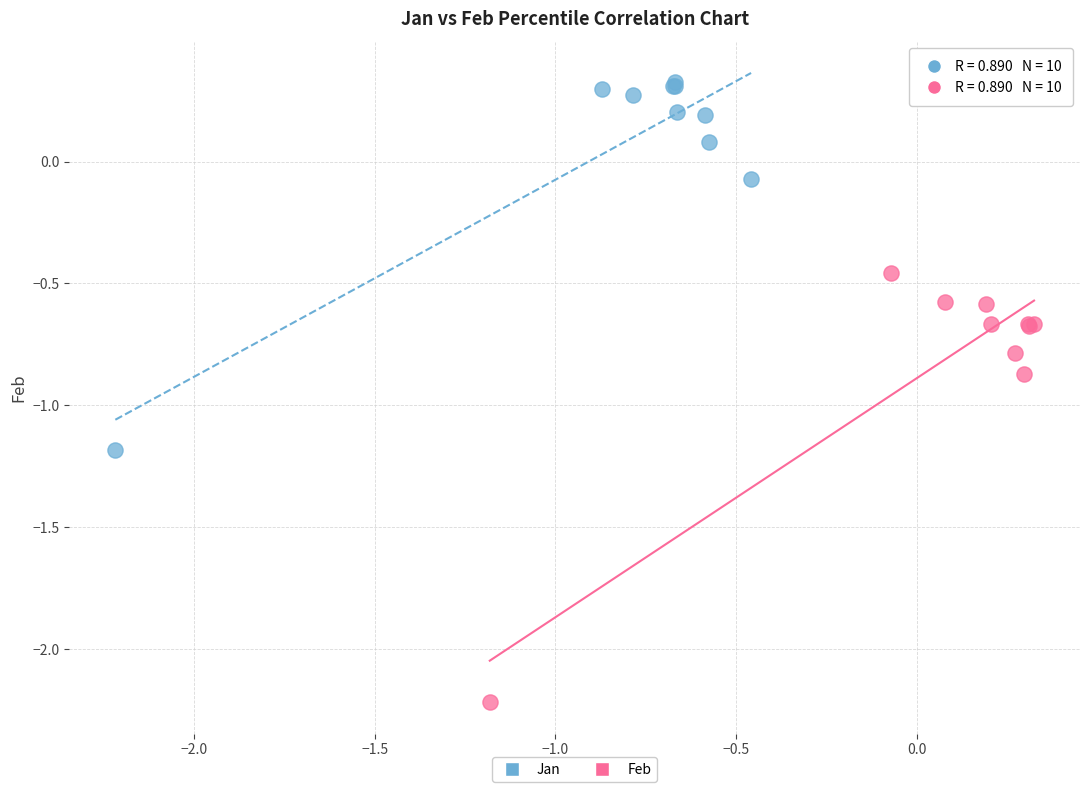

Which series reaches the maximum Y coordinate?

Jan